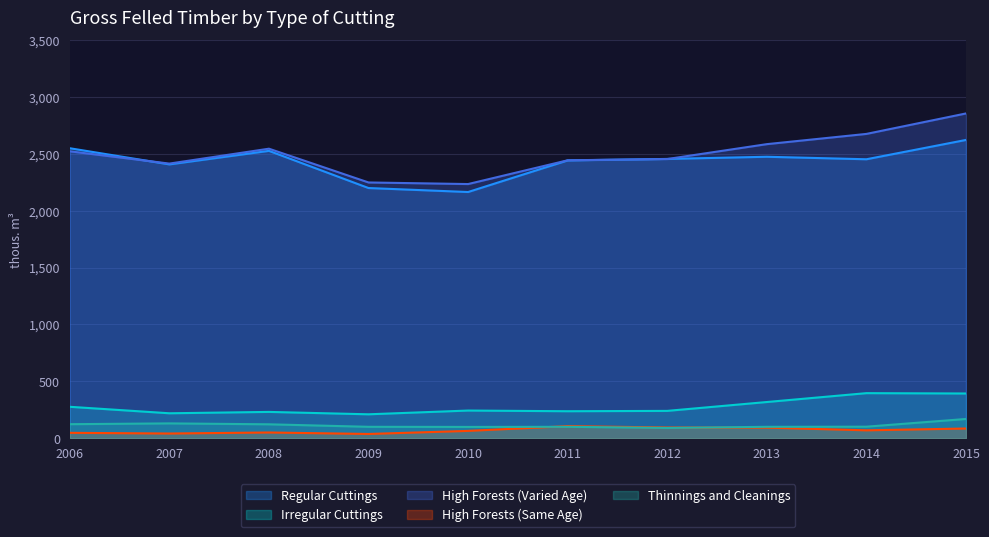

The Regular Cuttings series shows 839 at 2009. True or false?

False